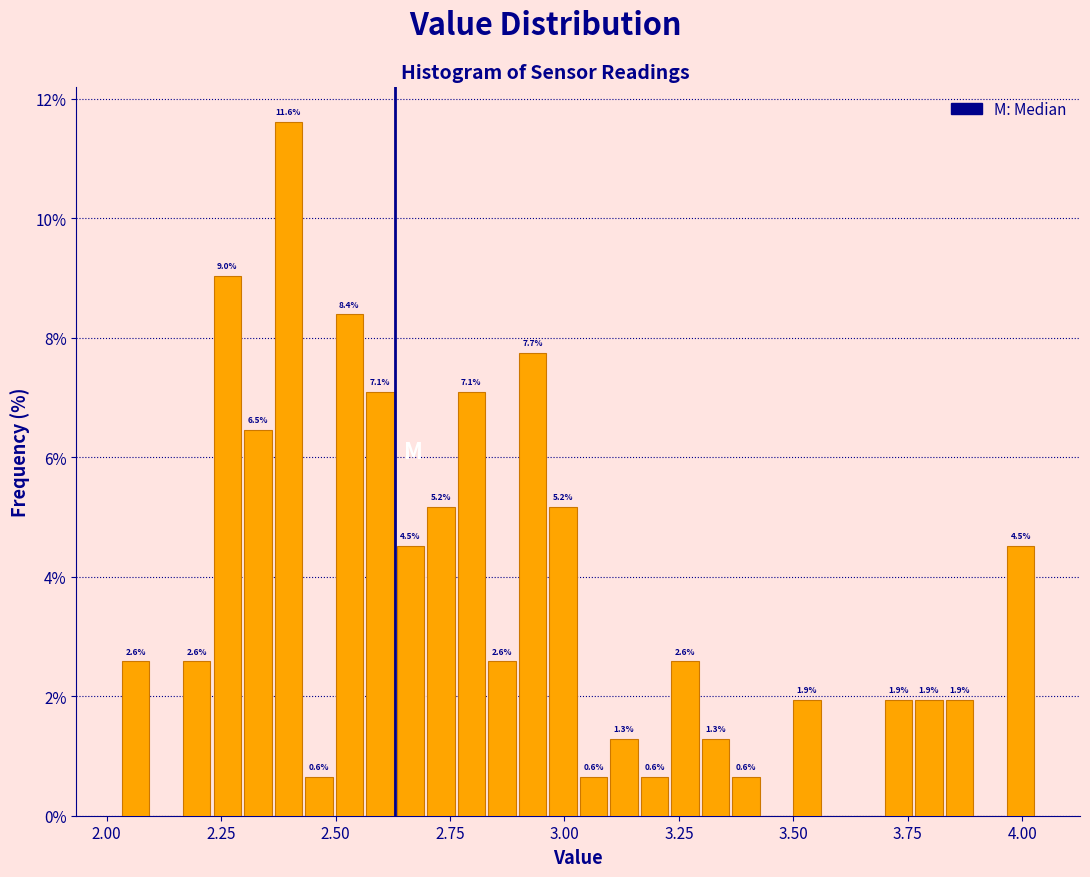

Read against the x-axis, roughly where is the centre of the tallest bar?

2.40